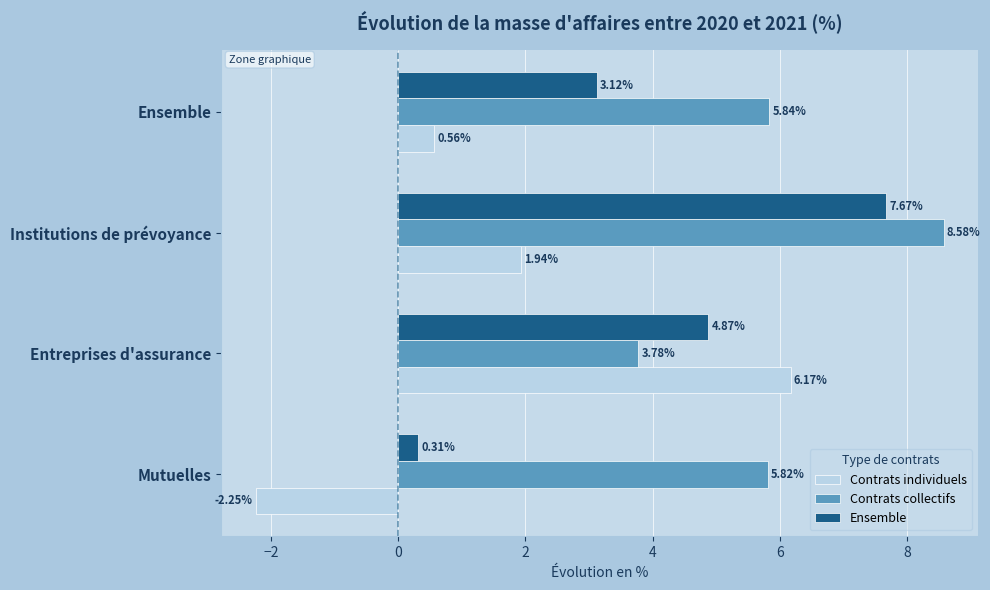

List the series in order of their overall mean, lowest first.

Contrats individuels, Ensemble, Contrats collectifs